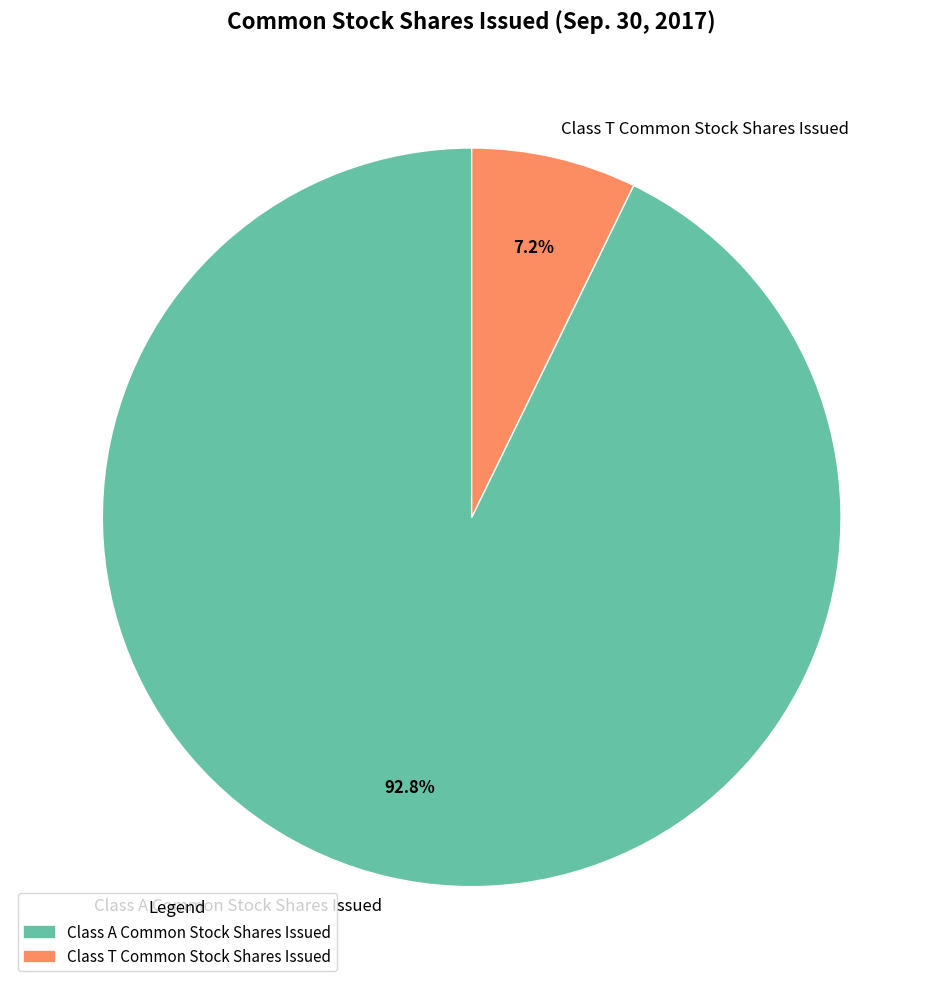

Which has a higher value, Class T Common Stock Shares Issued or Class A Common Stock Shares Issued?

Class A Common Stock Shares Issued